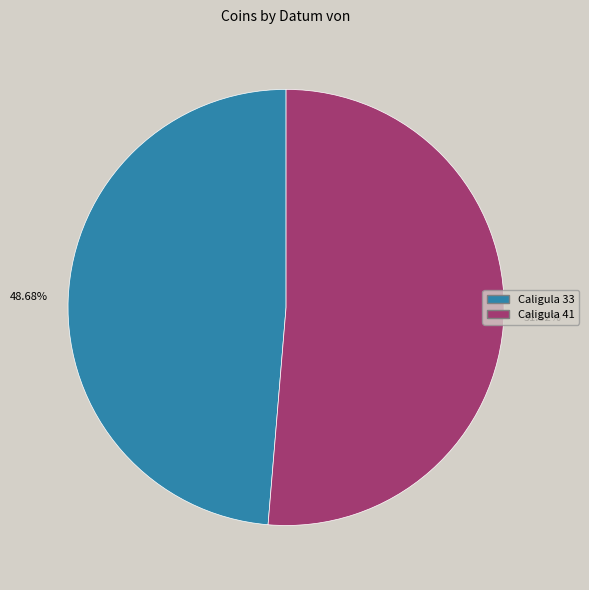

Count the number of slices in the pie.

2